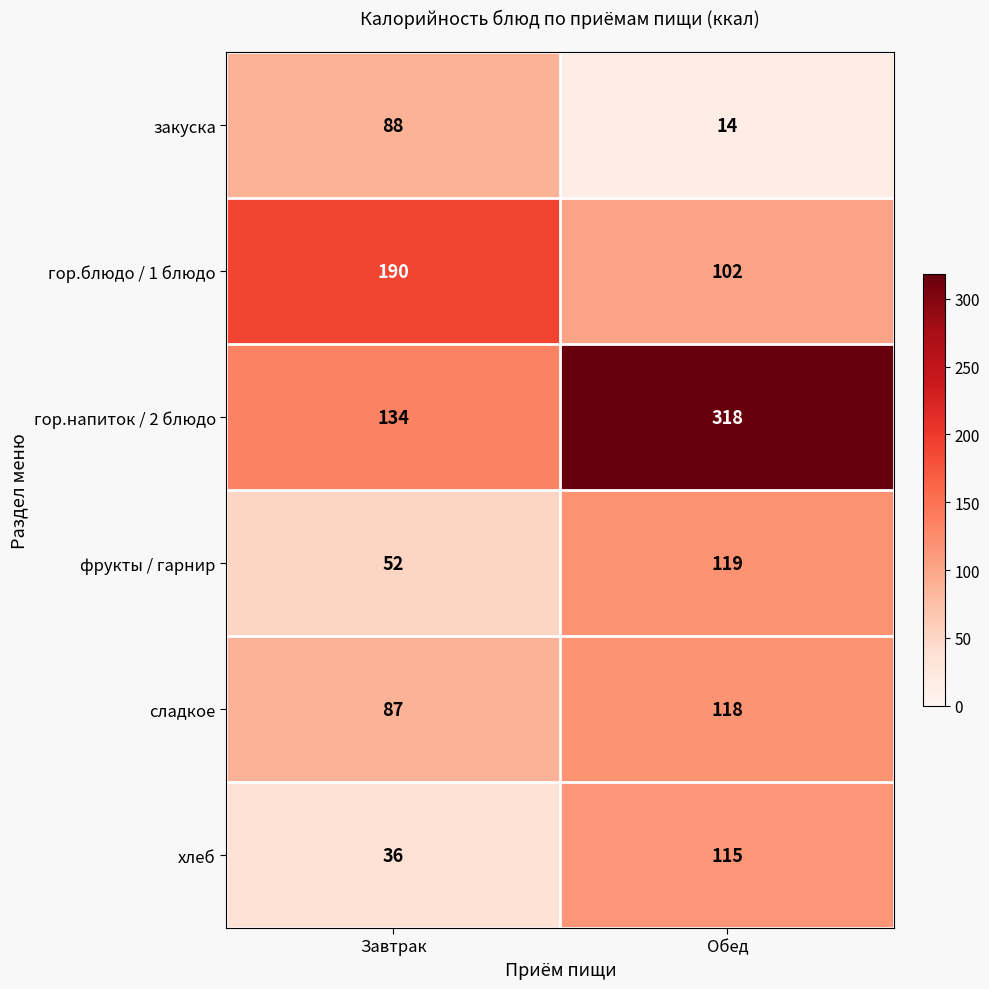

The сладкое series shows 151 at Завтрак. True or false?

False